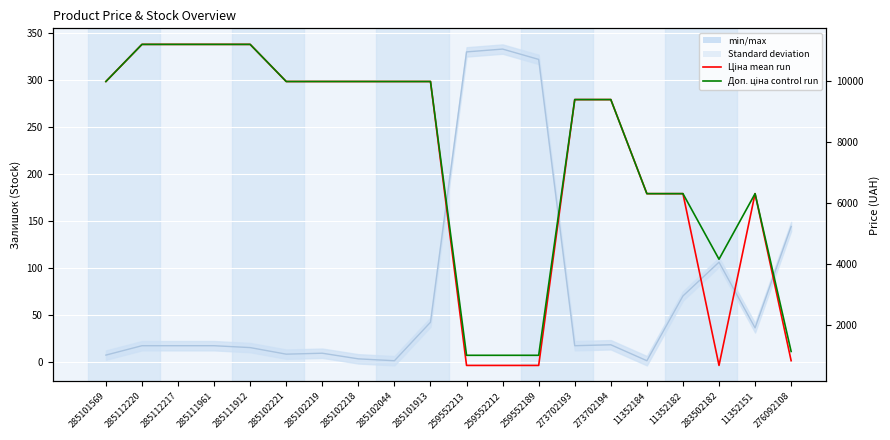

Which label corresponds to the smallest value in the chart?

285102044